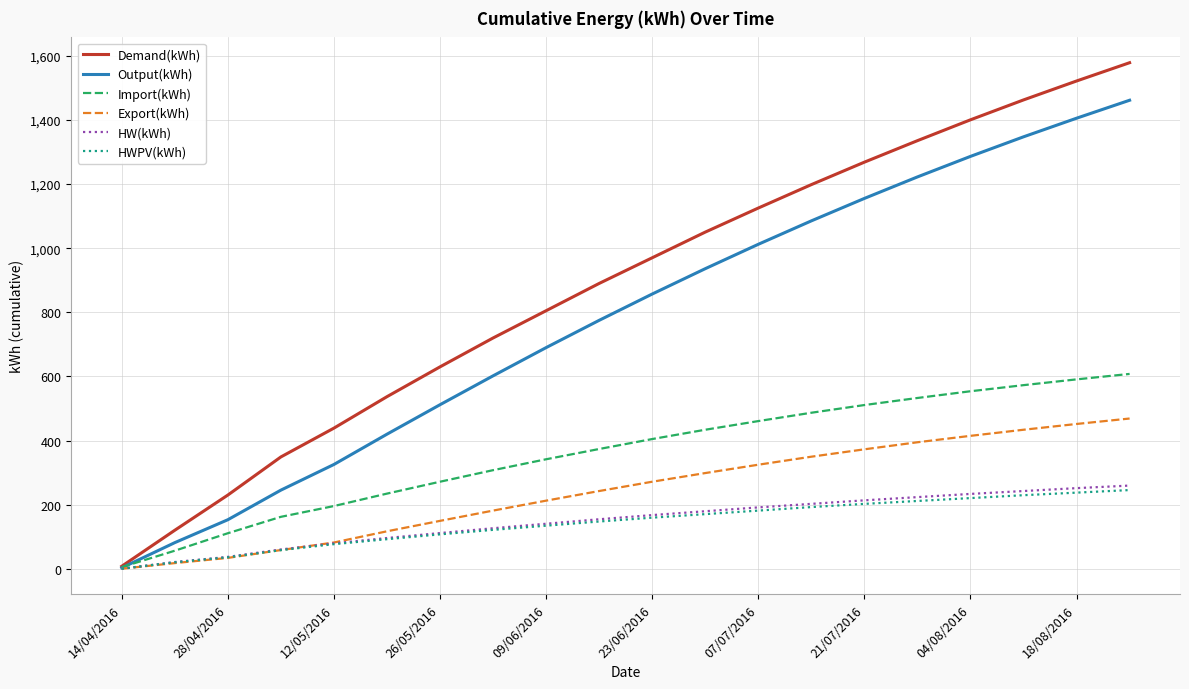

How many categories are shown in the chart?

20